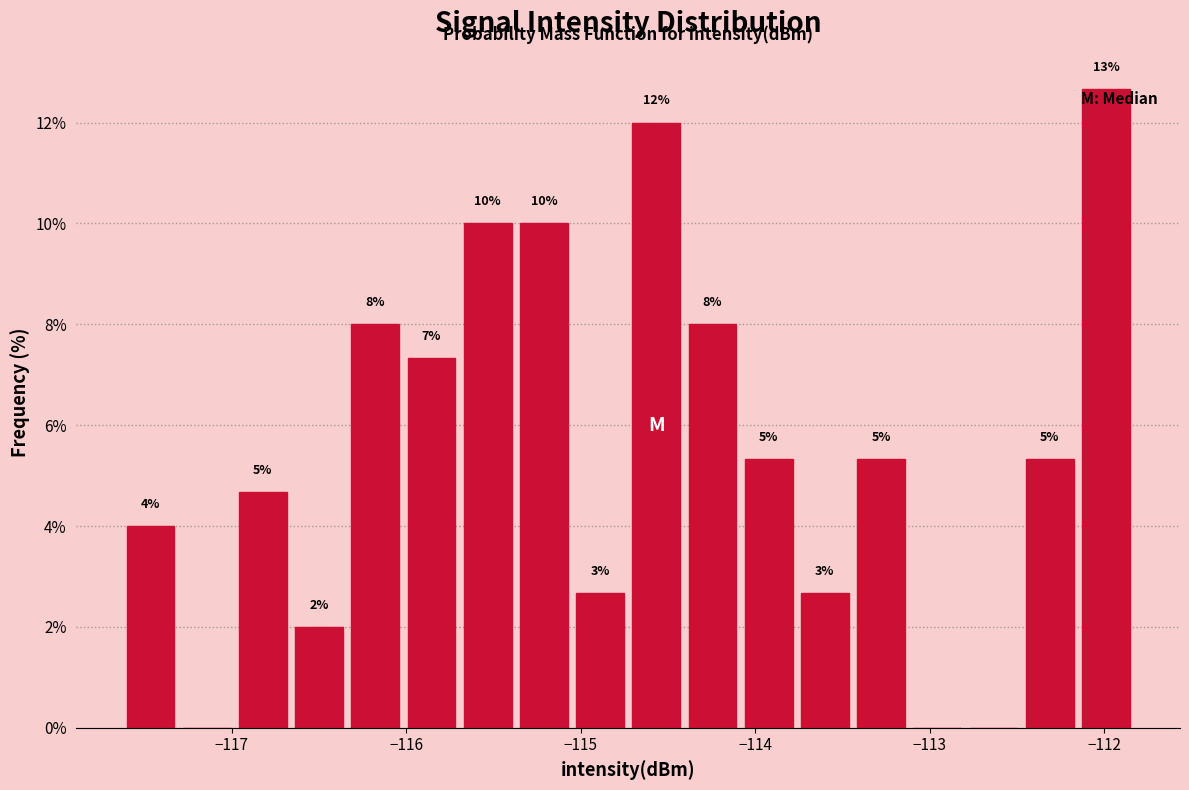

Around what value on the x-axis is the tallest bar? Give the approximate position of its centre, as read against the axis.

-112.0